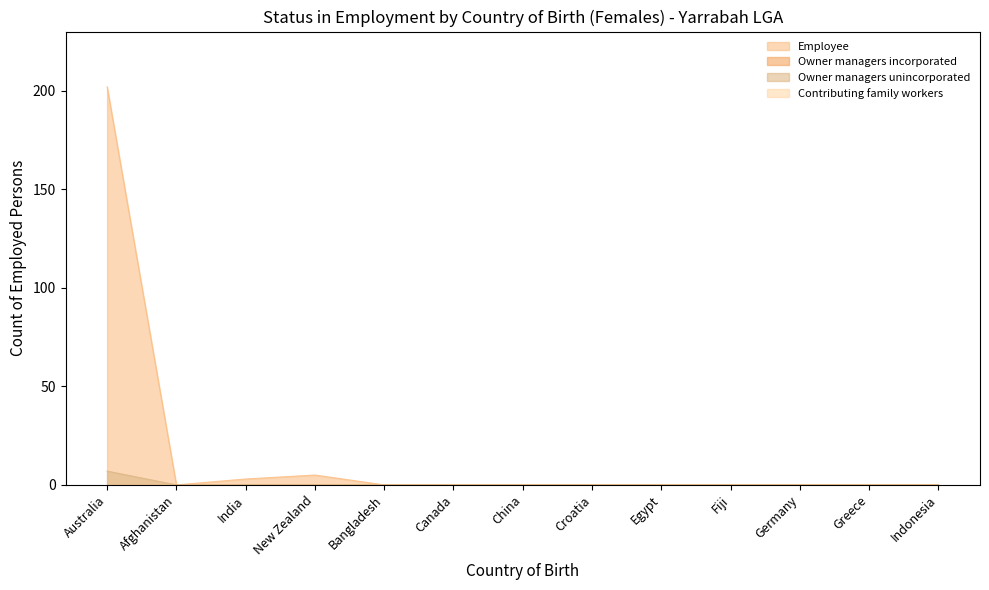

At which label does Employee reach its peak?

Australia